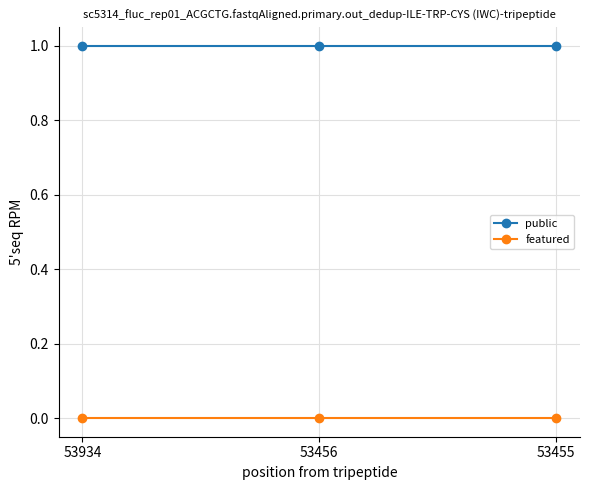

List the series in order of their overall mean, lowest first.

featured, public